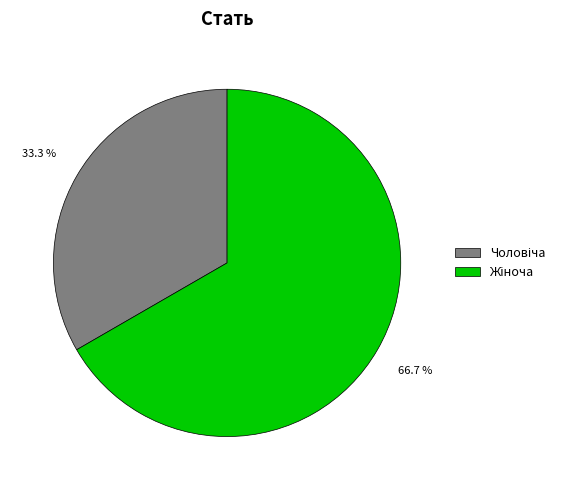

Does any single category account for the majority?

Yes